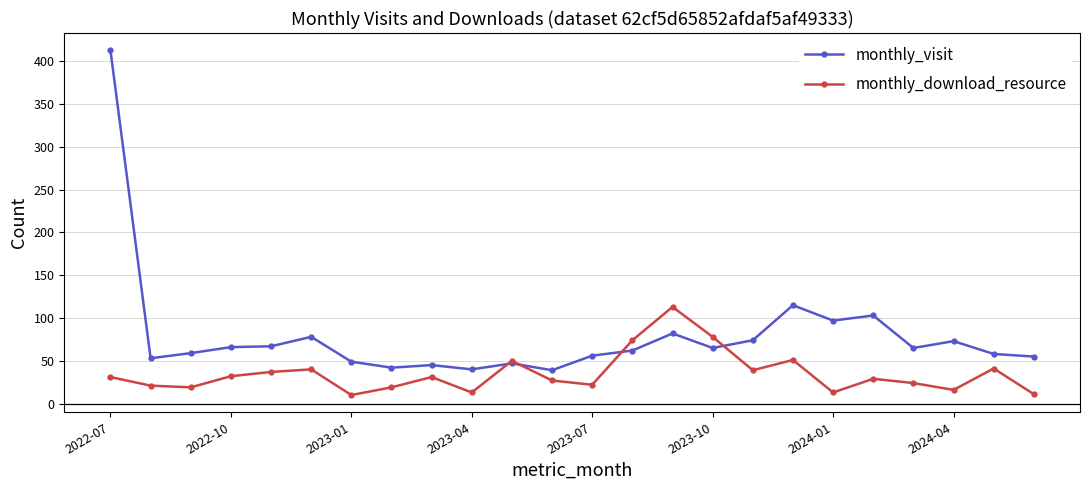

What is the maximum value for monthly_visit?

413